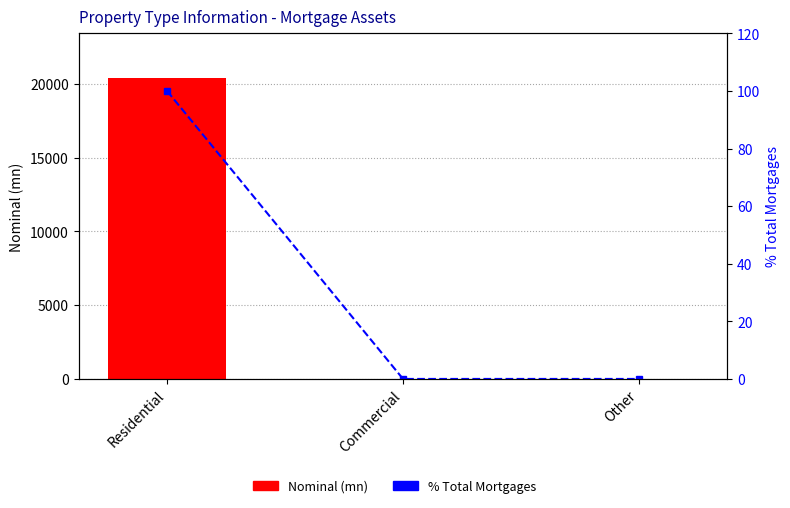

Between Residential and Commercial, which series saw the biggest shift?

Nominal (mn)